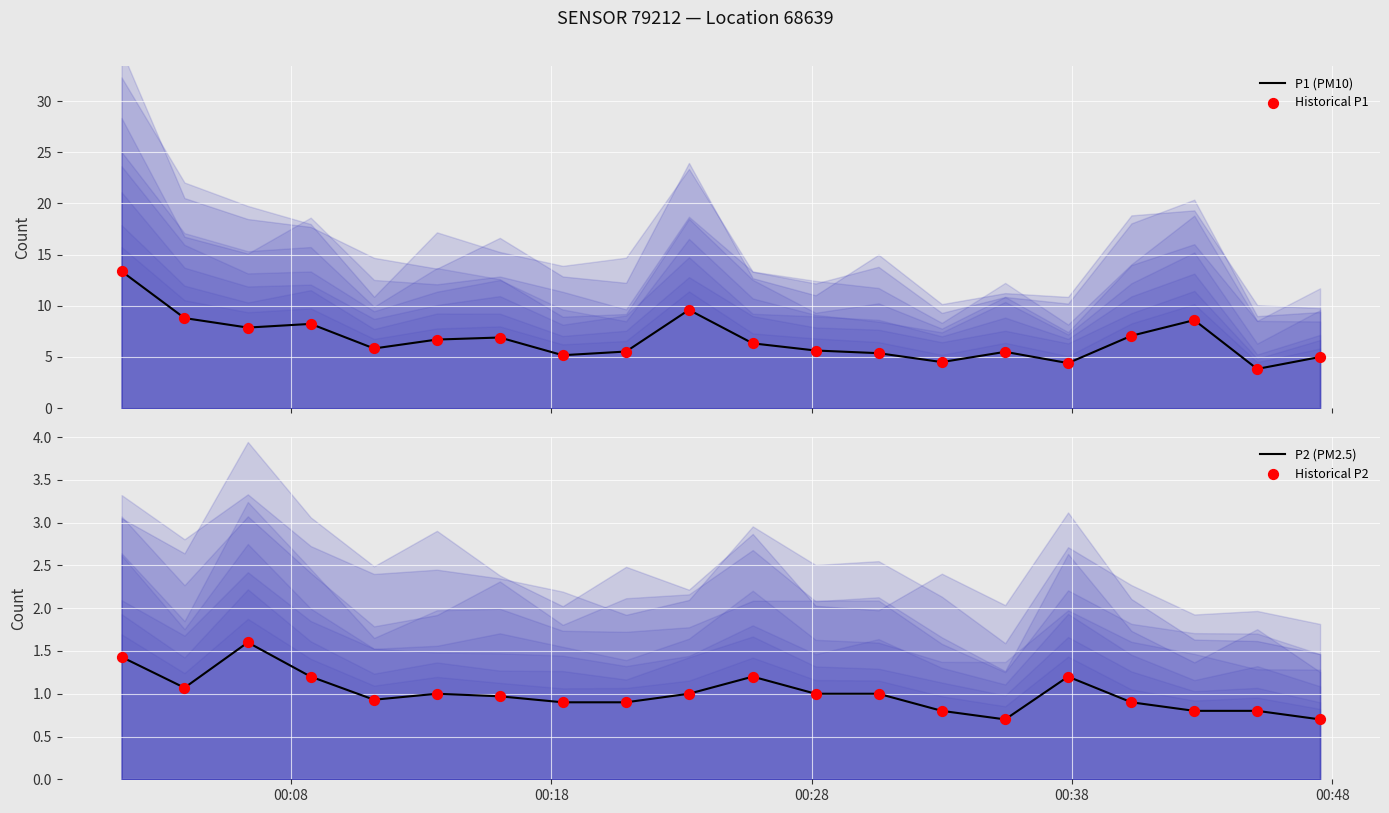

Which series has the largest Y range (max minus min)?

P1 (PM10)